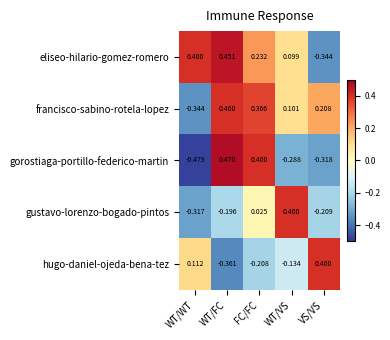

What is the total value across all series at WT/WT?

-0.6